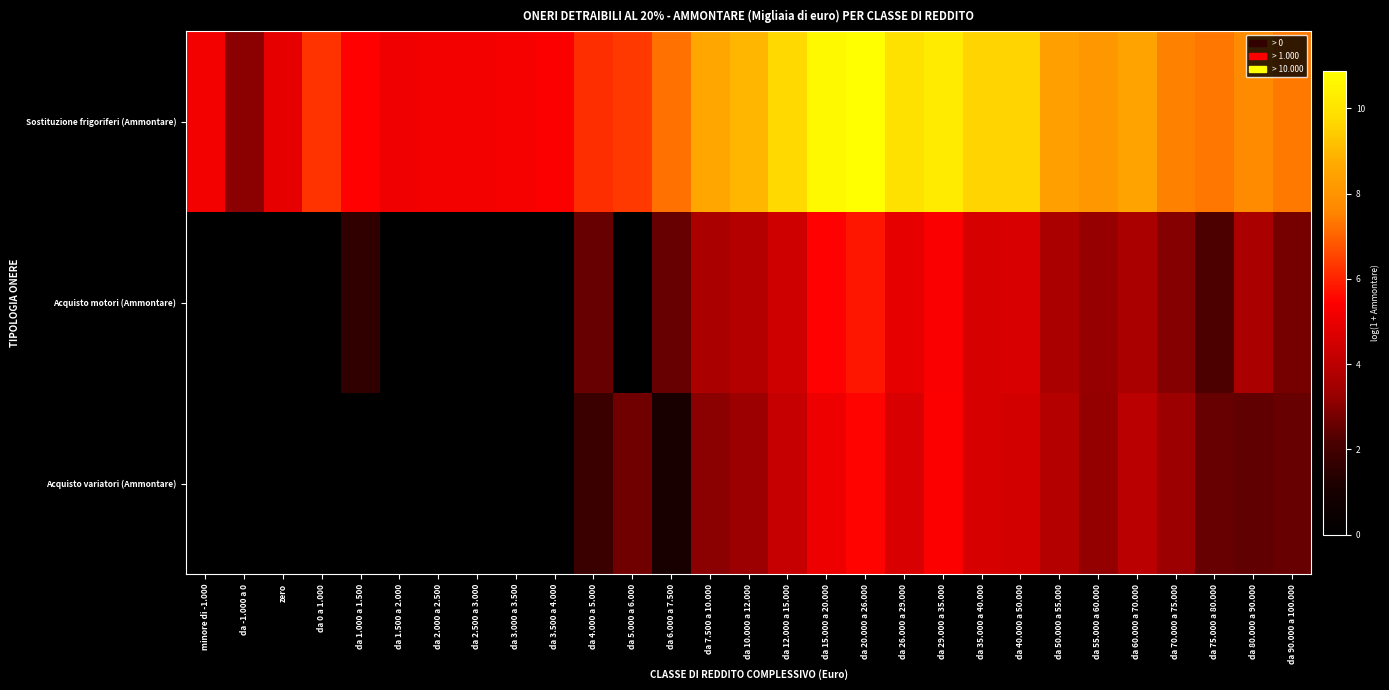

Reading left to right, what are all the values shown in this chart?

Sostituzione frigoriferi (Ammontare): minore di -1.000=5.2	da -1.000 a 0=3.1	zero=4.9	da 0 a 1.000=6.3	da 1.000 a 1.500=5.5	da 1.500 a 2.000=5.1	da 2.000 a 2.500=5.2	da 2.500 a 3.000=5.2	da 3.000 a 3.500=5.2	da 3.500 a 4.000=5.4	da 4.000 a 5.000=6.2	da 5.000 a 6.000=6.4	da 6.000 a 7.500=7.2	da 7.500 a 10.000=8.6	da 10.000 a 12.000=8.9	da 12.000 a 15.000=9.7	da 15.000 a 20.000=10.7	da 20.000 a 26.000=10.9	da 26.000 a 29.000=9.9	da 29.000 a 35.000=10.2	da 35.000 a 40.000=9.6	da 40.000 a 50.000=9.6	da 50.000 a 55.000=8.4	da 55.000 a 60.000=8.1	da 60.000 a 70.000=8.5	da 70.000 a 75.000=7.5	da 75.000 a 80.000=7.3	da 80.000 a 90.000=7.7	da 90.000 a 100.000=7.4
Acquisto motori (Ammontare): minore di -1.000=0.0	da -1.000 a 0=0.0	zero=0.0	da 0 a 1.000=0.0	da 1.000 a 1.500=1.6	da 1.500 a 2.000=0.0	da 2.000 a 2.500=0.0	da 2.500 a 3.000=0.0	da 3.000 a 3.500=0.0	da 3.500 a 4.000=0.0	da 4.000 a 5.000=2.6	da 5.000 a 6.000=0.0	da 6.000 a 7.500=2.6	da 7.500 a 10.000=3.7	da 10.000 a 12.000=3.9	da 12.000 a 15.000=4.4	da 15.000 a 20.000=5.5	da 20.000 a 26.000=5.8	da 26.000 a 29.000=4.9	da 29.000 a 35.000=5.3	da 35.000 a 40.000=4.6	da 40.000 a 50.000=4.6	da 50.000 a 55.000=3.7	da 55.000 a 60.000=3.3	da 60.000 a 70.000=3.6	da 70.000 a 75.000=3.0	da 75.000 a 80.000=2.2	da 80.000 a 90.000=3.7	da 90.000 a 100.000=2.8
Acquisto variatori (Ammontare): minore di -1.000=0.0	da -1.000 a 0=0.0	zero=0.0	da 0 a 1.000=0.0	da 1.000 a 1.500=0.0	da 1.500 a 2.000=0.0	da 2.000 a 2.500=0.0	da 2.500 a 3.000=0.0	da 3.000 a 3.500=0.0	da 3.500 a 4.000=0.0	da 4.000 a 5.000=1.8	da 5.000 a 6.000=2.7	da 6.000 a 7.500=1.1	da 7.500 a 10.000=3.1	da 10.000 a 12.000=3.4	da 12.000 a 15.000=4.2	da 15.000 a 20.000=5.1	da 20.000 a 26.000=5.5	da 26.000 a 29.000=4.6	da 29.000 a 35.000=5.4	da 35.000 a 40.000=4.6	da 40.000 a 50.000=4.5	da 50.000 a 55.000=3.9	da 55.000 a 60.000=3.2	da 60.000 a 70.000=4.0	da 70.000 a 75.000=3.4	da 75.000 a 80.000=2.6	da 80.000 a 90.000=2.5	da 90.000 a 100.000=2.6